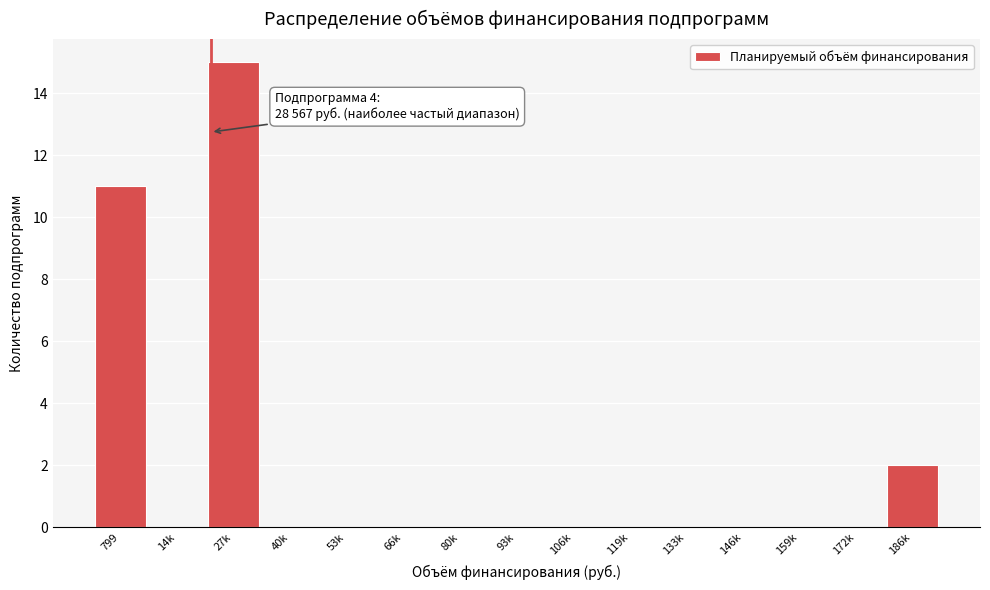

Reading right to left, what are all the values shown in this chart?

186k=2	172k=0	159k=0	146k=0	133k=0	119k=0	106k=0	93k=0	80k=0	66k=0	53k=0	40k=0	27k=15	14k=0	799=11